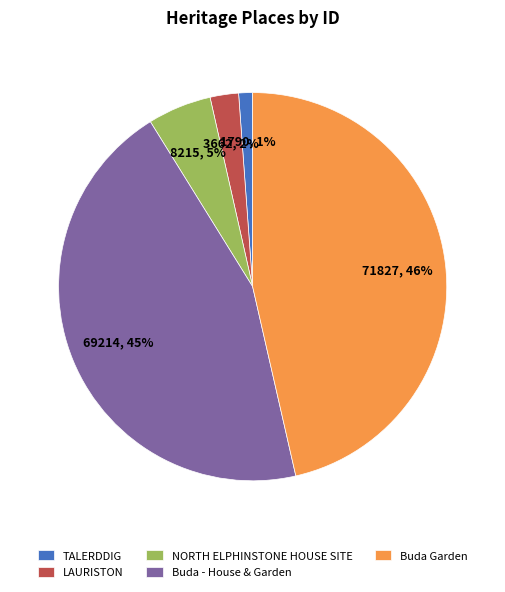

To the nearest percent, what portion does LAURISTON represent?

2%